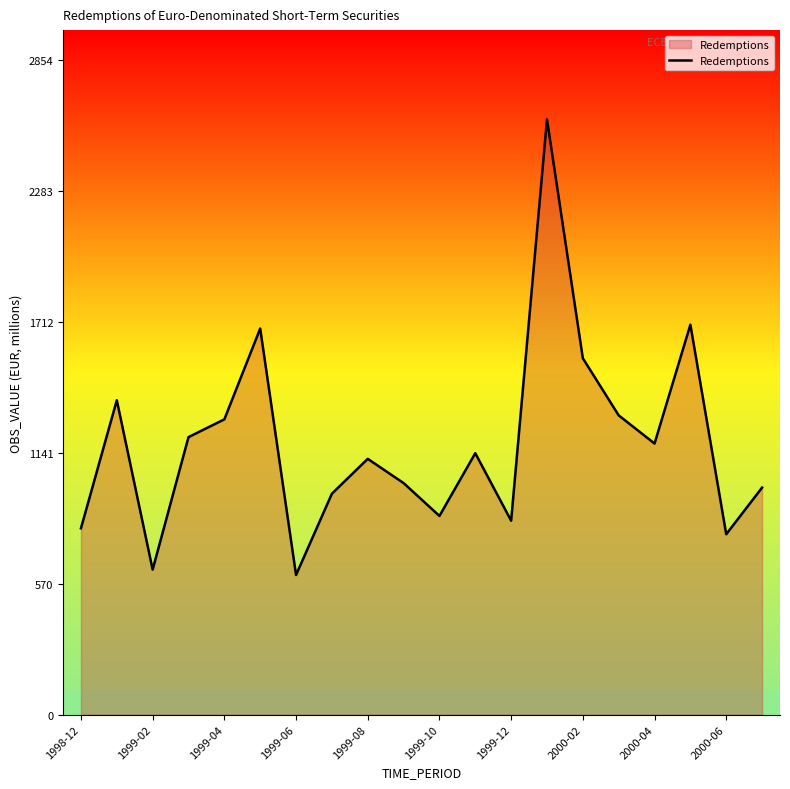

Is this an area chart (filled region under the line)?

Yes